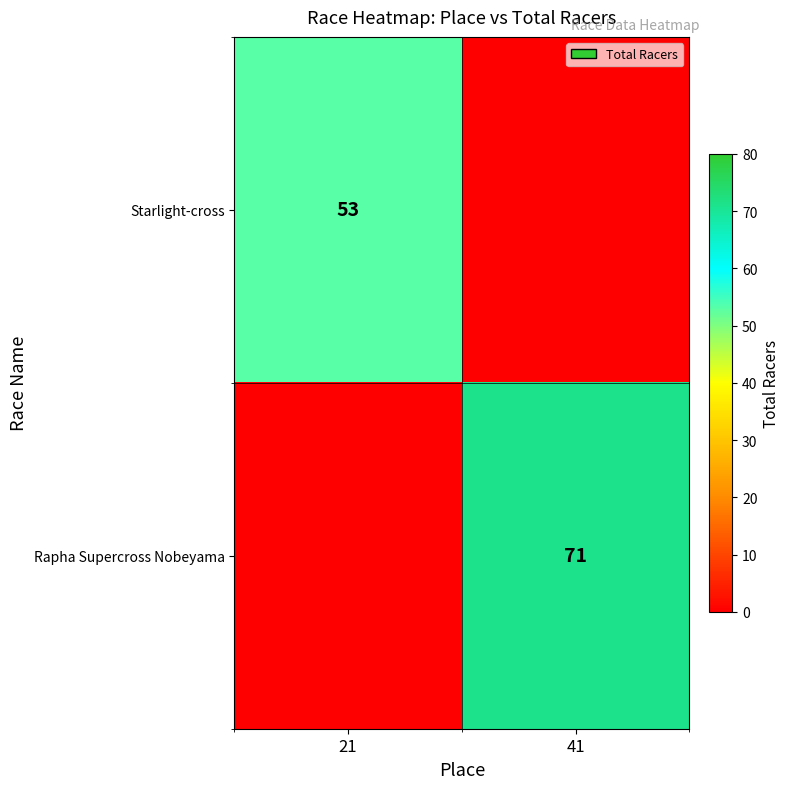

True or false: Rapha Supercross Nobeyama has a value of 71 at 41.

True